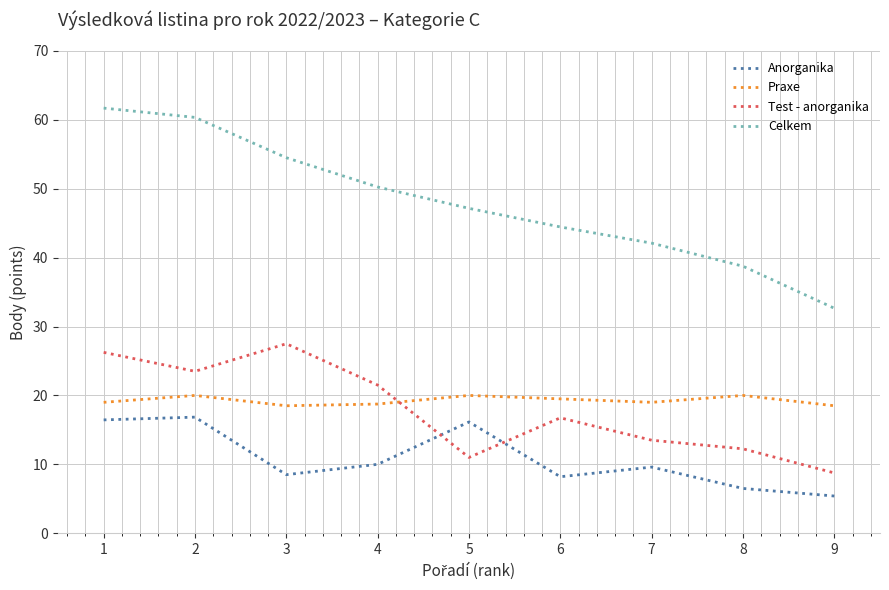

True or false: Anorganika and Praxe cross at least once.

False